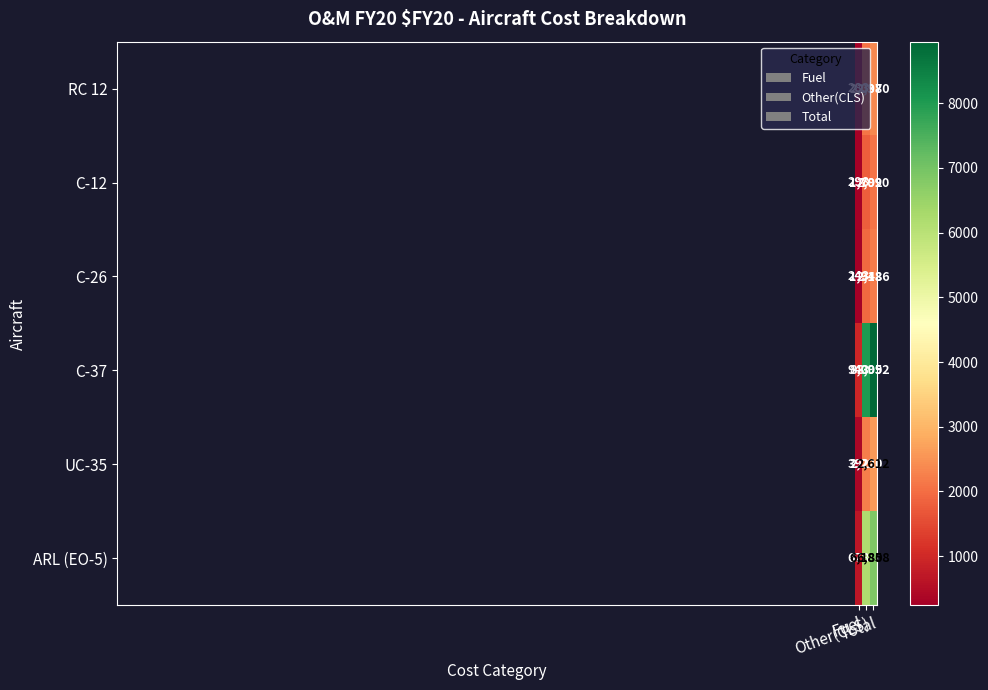

What is the spread (max minus min) of values at Total?

6862